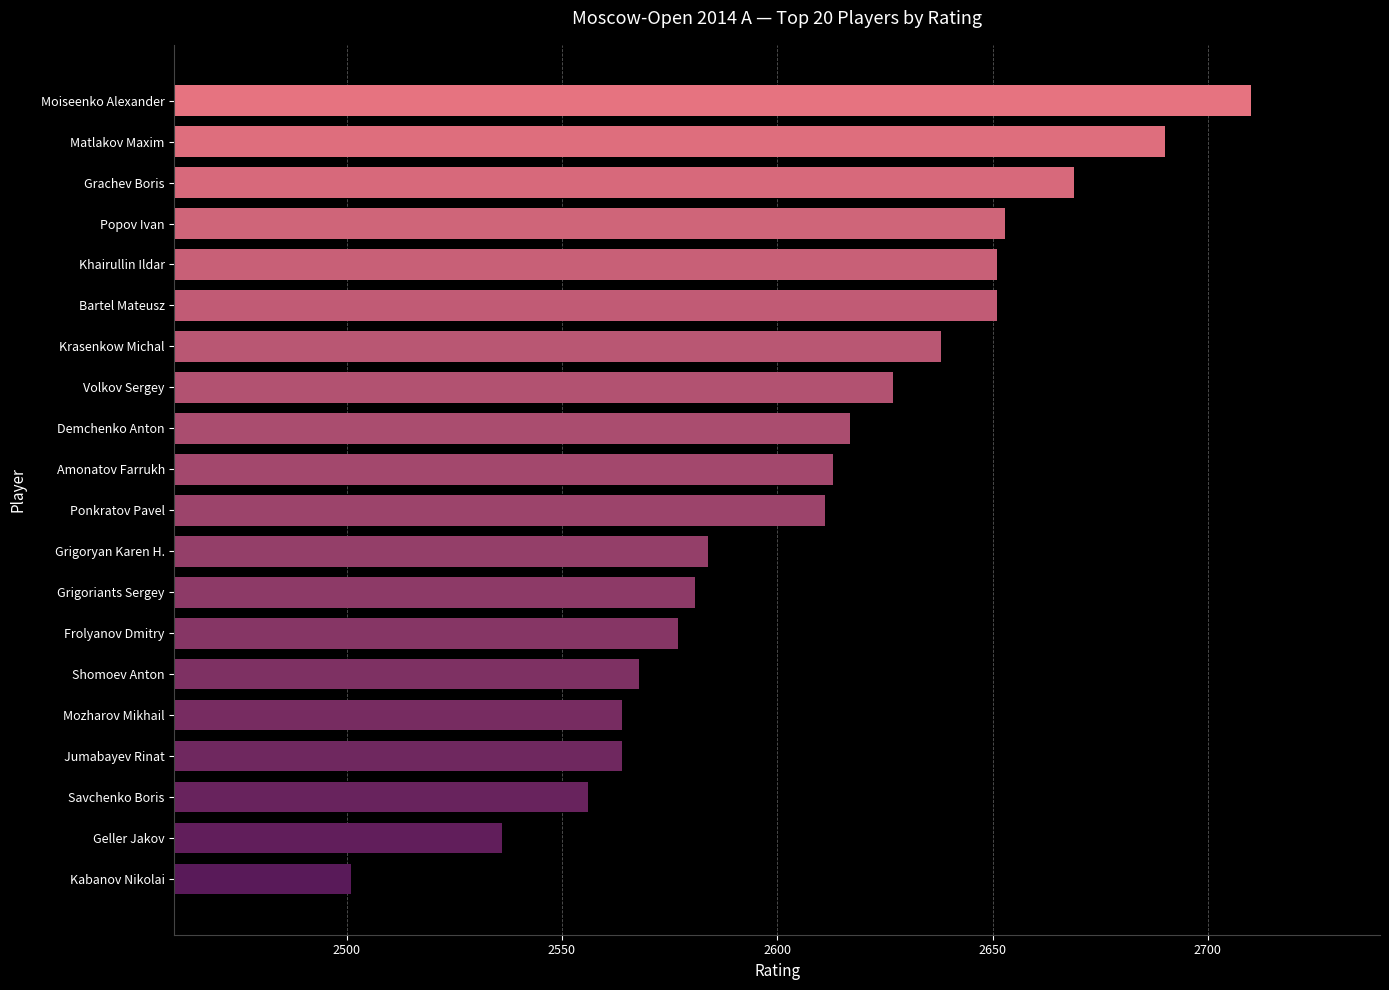

The chart shows a value of 3706 at Savchenko Boris. True or false?

False